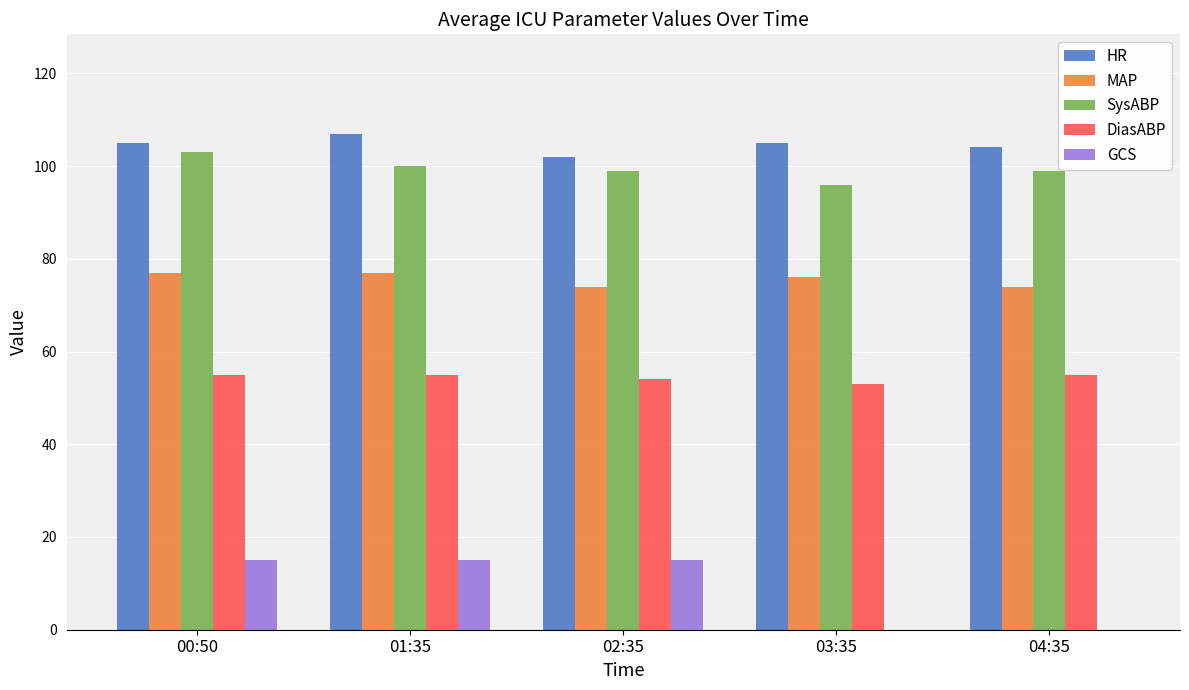

The value of HR at 03:35 is 143. True or false?

False